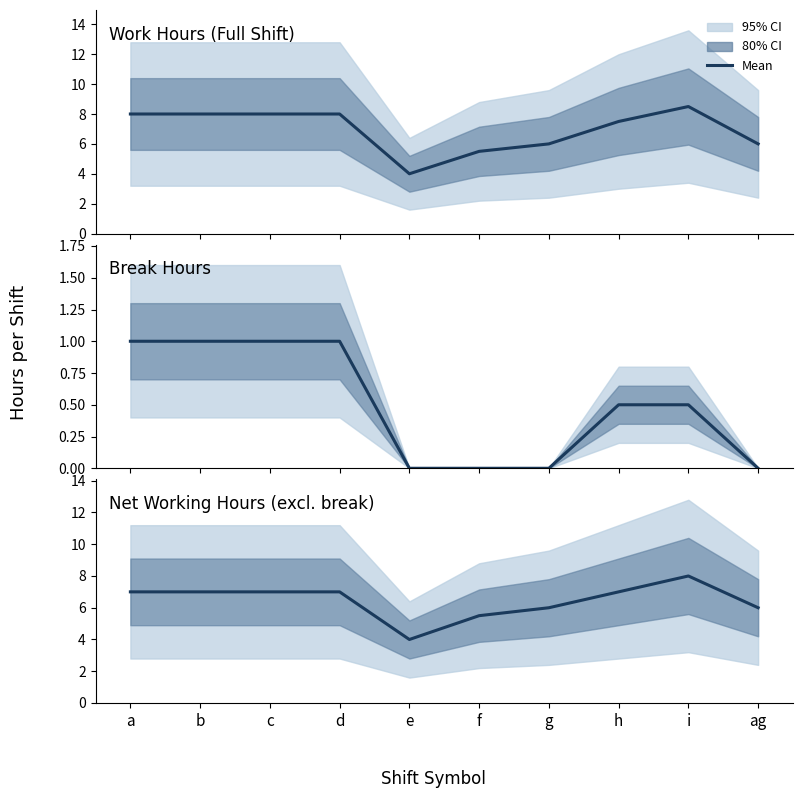

What is the total value across all series at a?

16.0